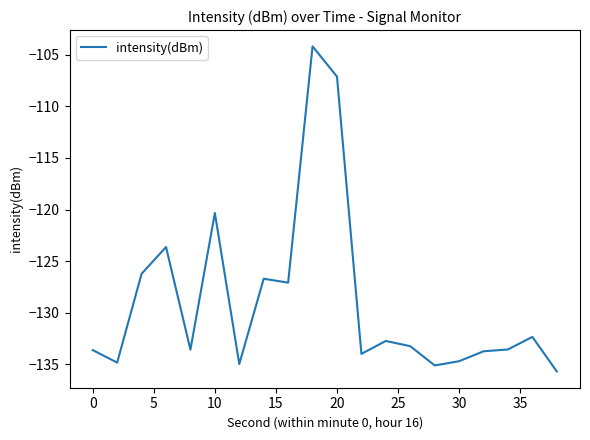

What is the maximum value shown in the chart?

-104.2